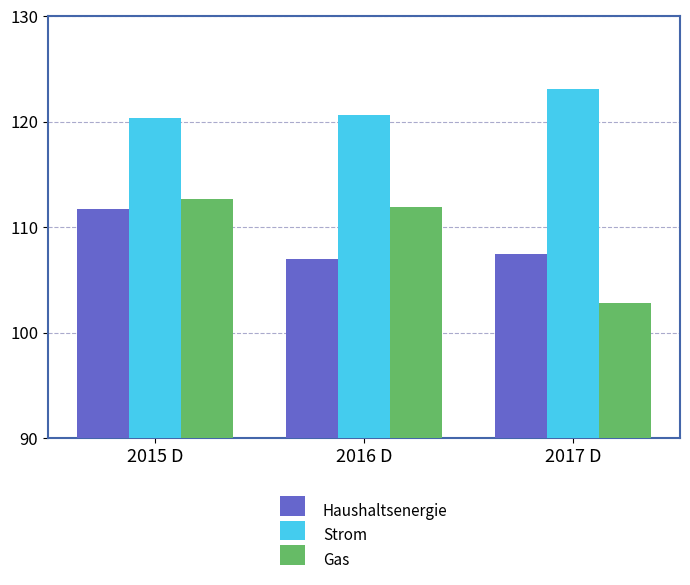

What is the difference between the highest and lowest values at 2017 D?

20.3